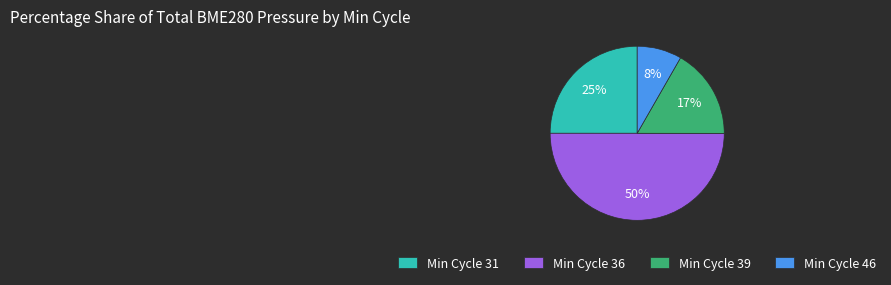

To the nearest percent, what portion does Min Cycle 39 represent?

17%